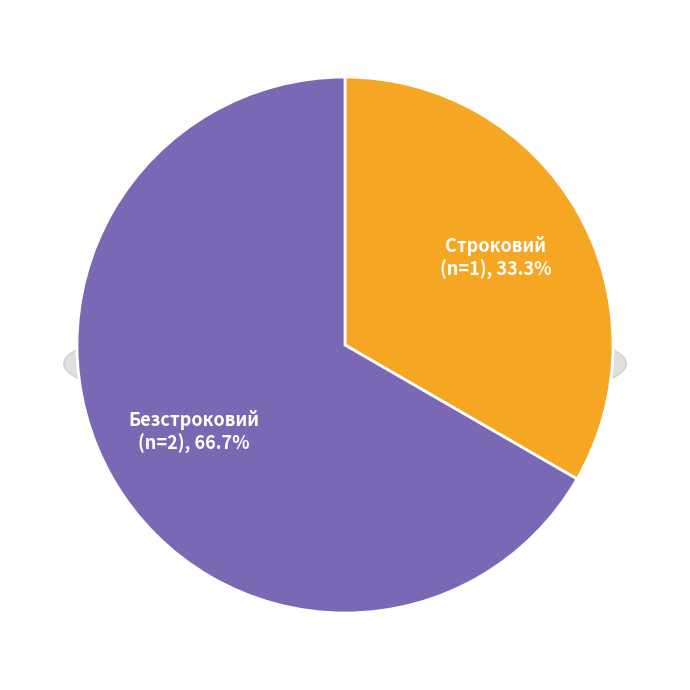

How many segments does this pie chart have?

2